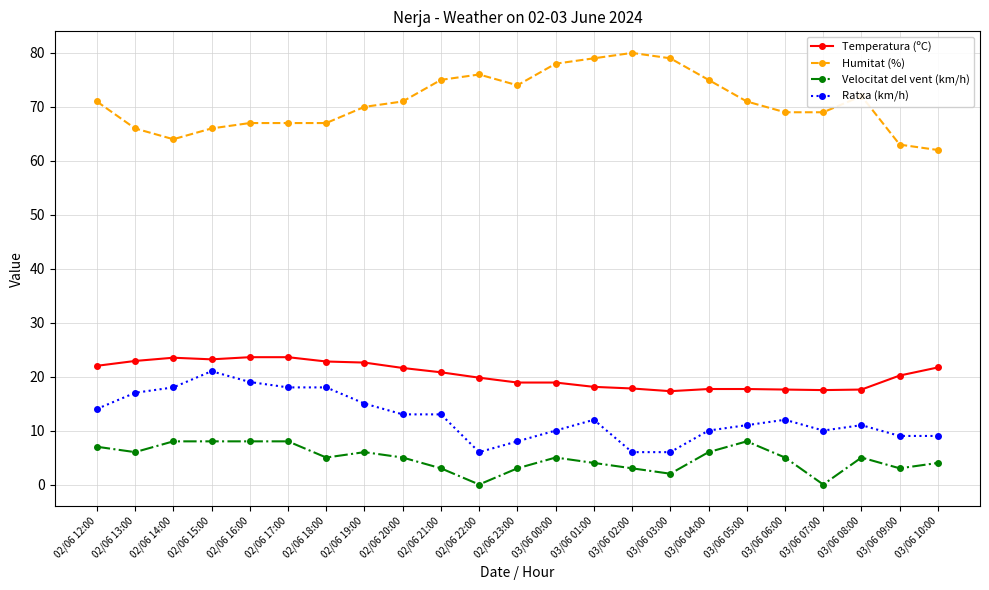

What is the difference between the maximum and second lowest values in the Ratxa (km/h) series?

15.0